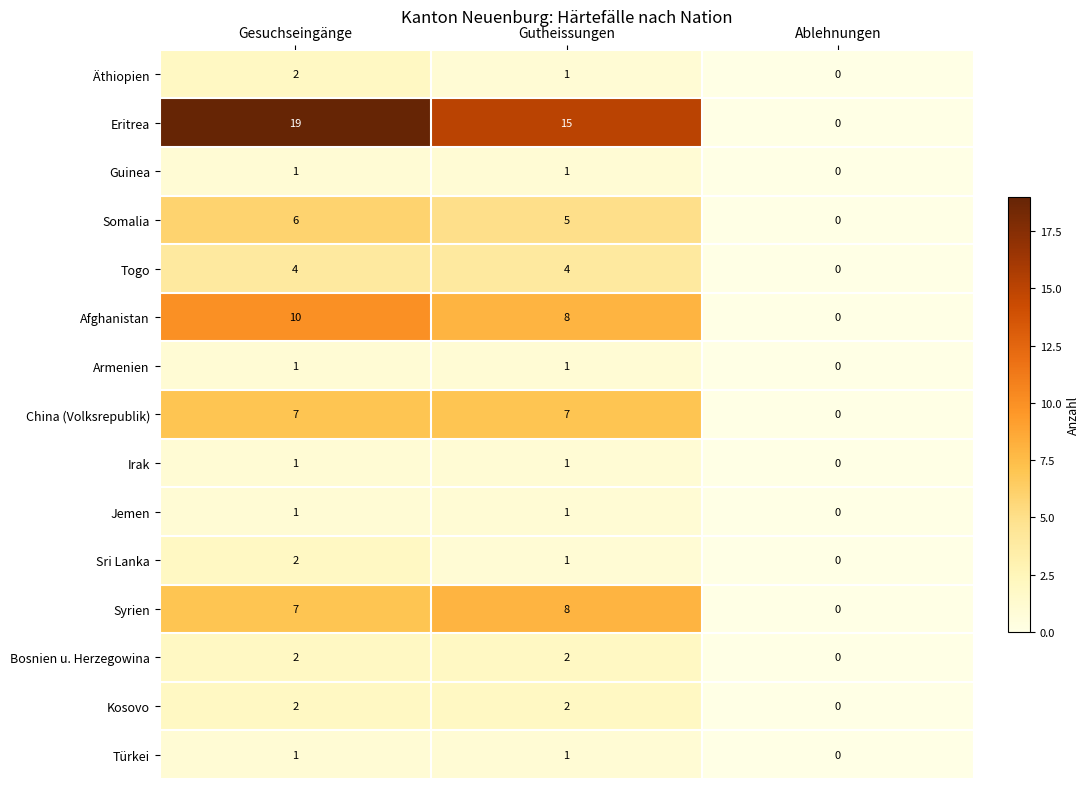

Which series changed the most between Gesuchseingänge and Gutheissungen?

Eritrea